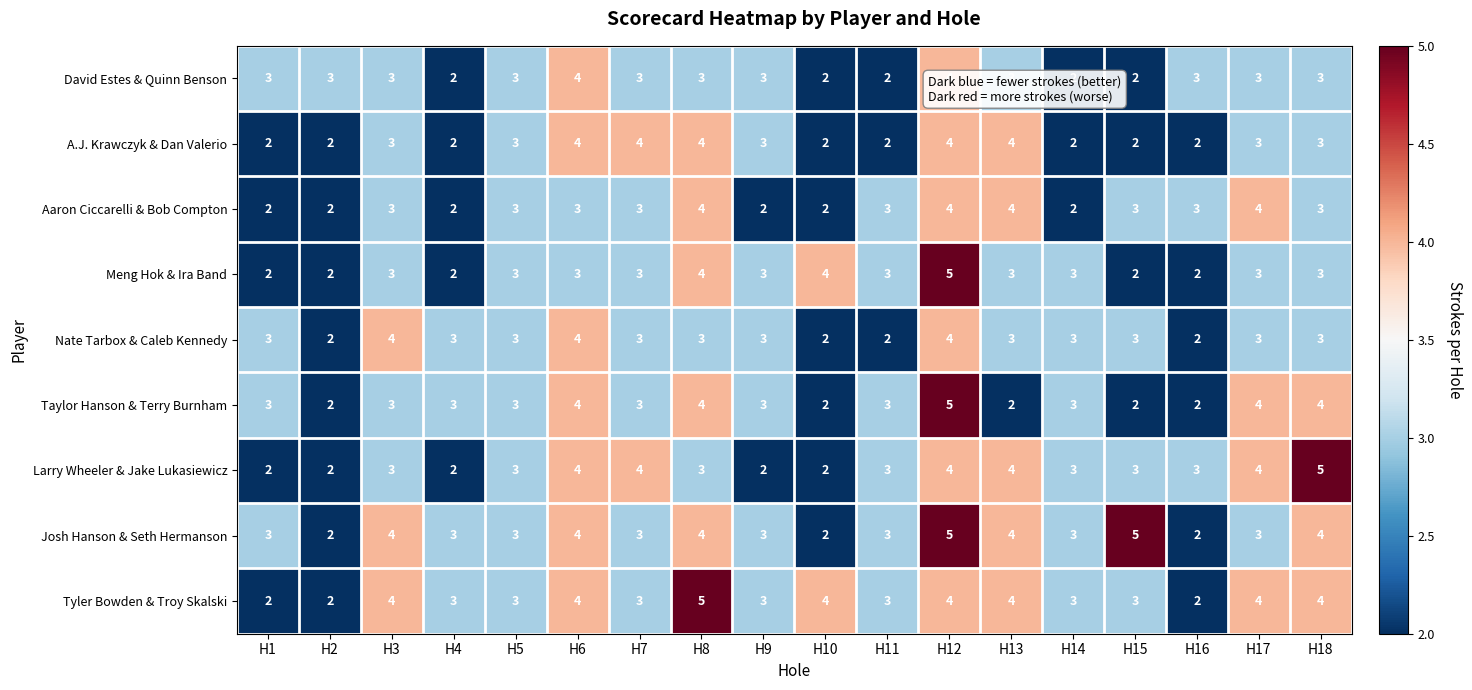

True or false: Josh Hanson & Seth Hermanson has a value of 2 at H3.

False